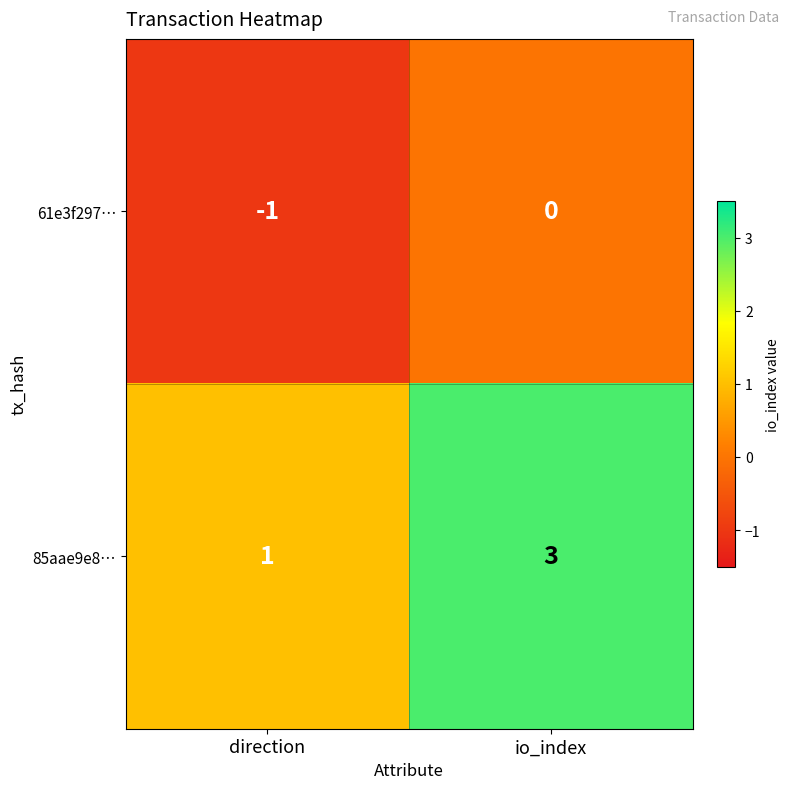

Which label corresponds to the smallest value in the chart?

direction